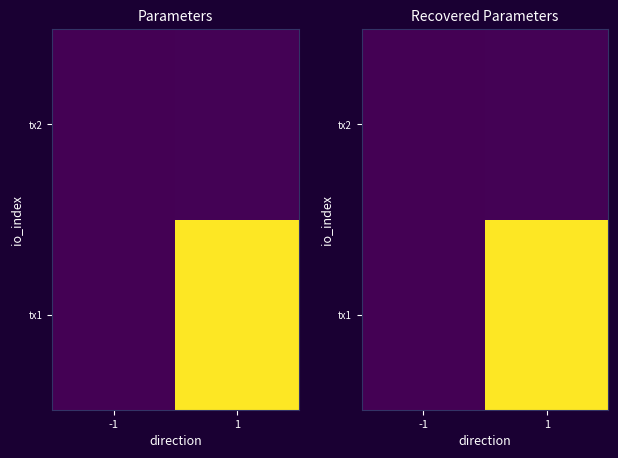

List the series in order of their overall mean, lowest first.

tx2, tx1